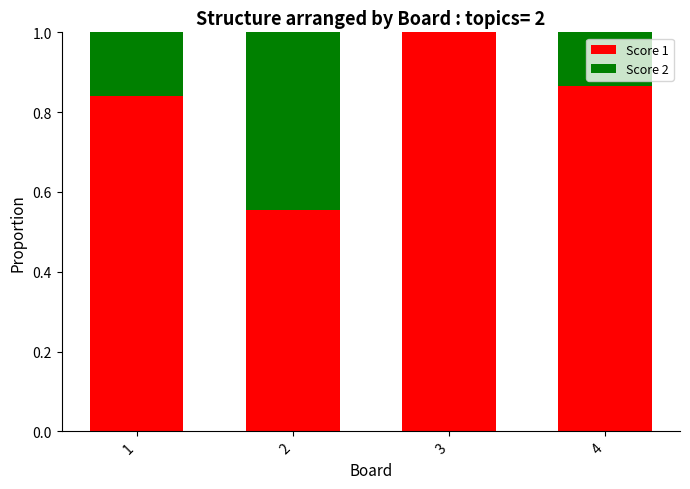

True or false: Score 1 has a value of 1.3 at 1.

False